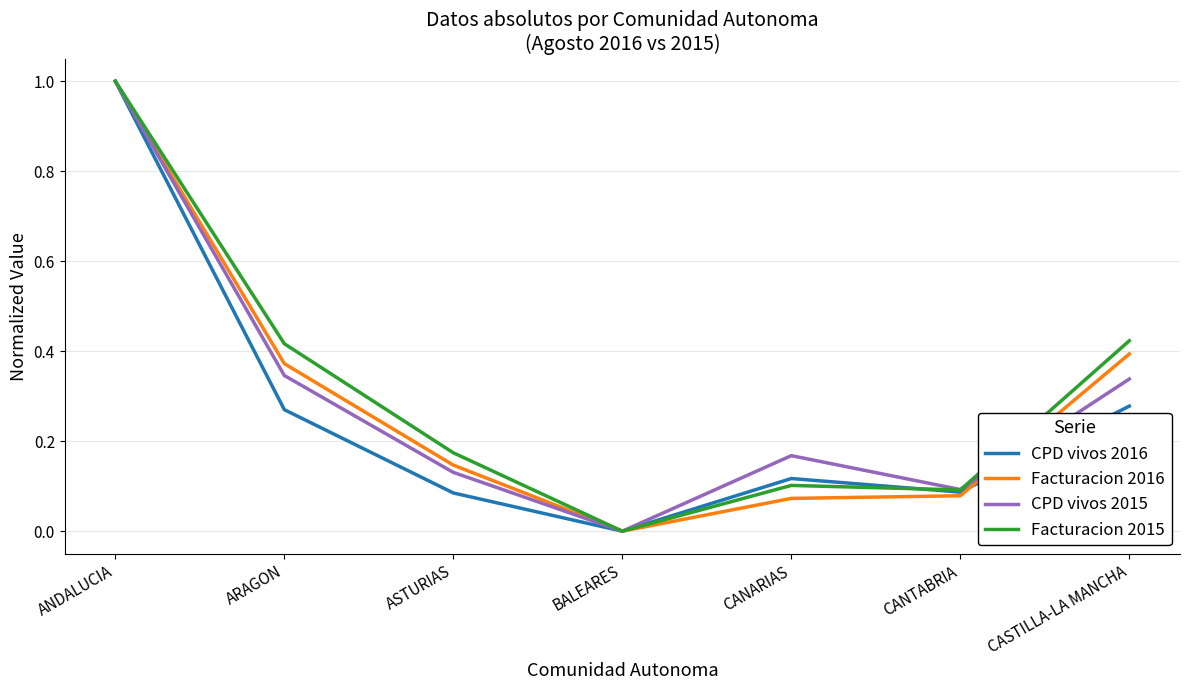

What is the total value across all series at CANARIAS?

0.5